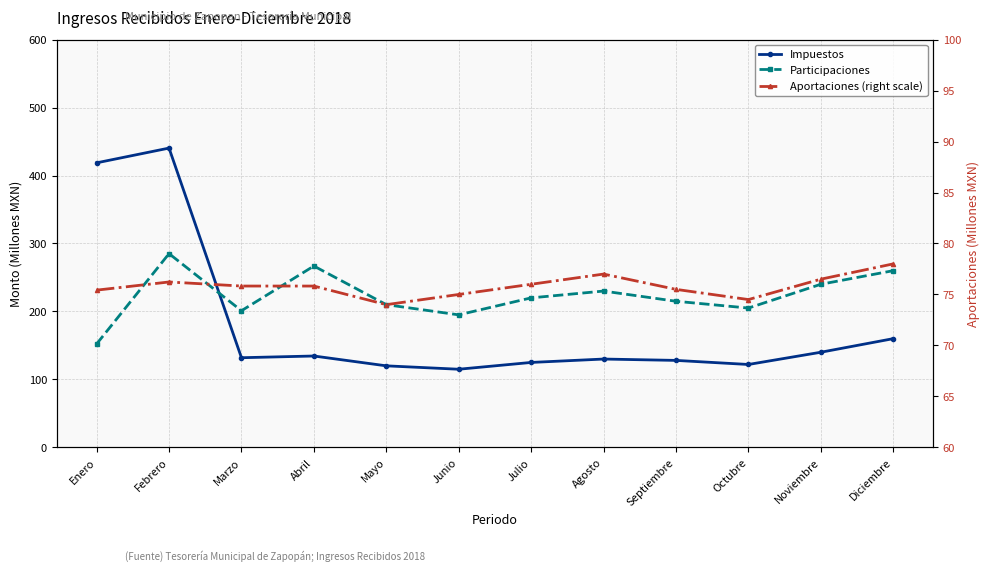

At Abril, list the series in order from smallest to largest.

Aportaciones (right scale), Impuestos, Participaciones